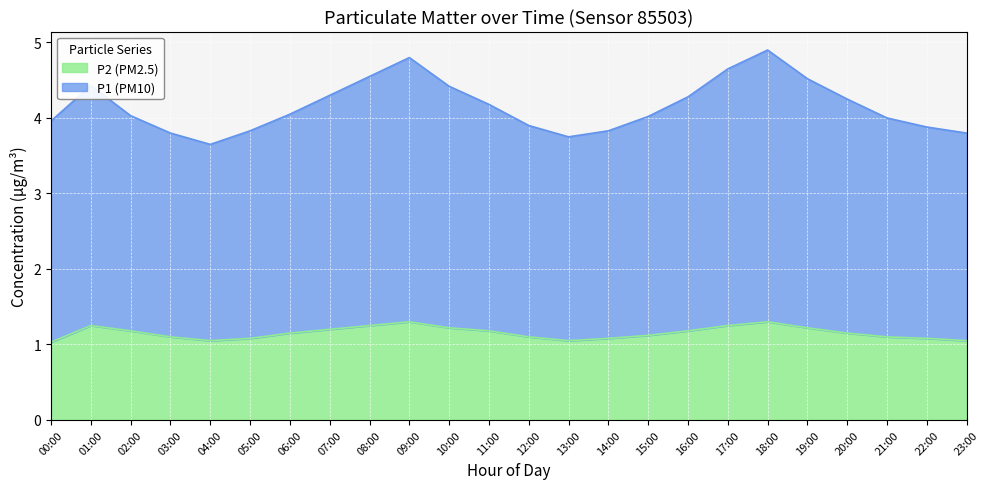

What is the sum of all P2 (PM2.5) values?

27.7